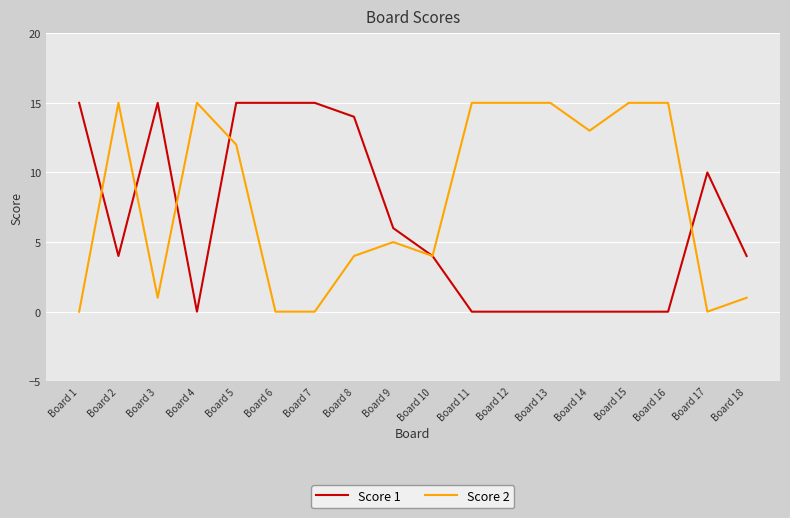

At which category does Score 1 reach its first local peak?

Board 3